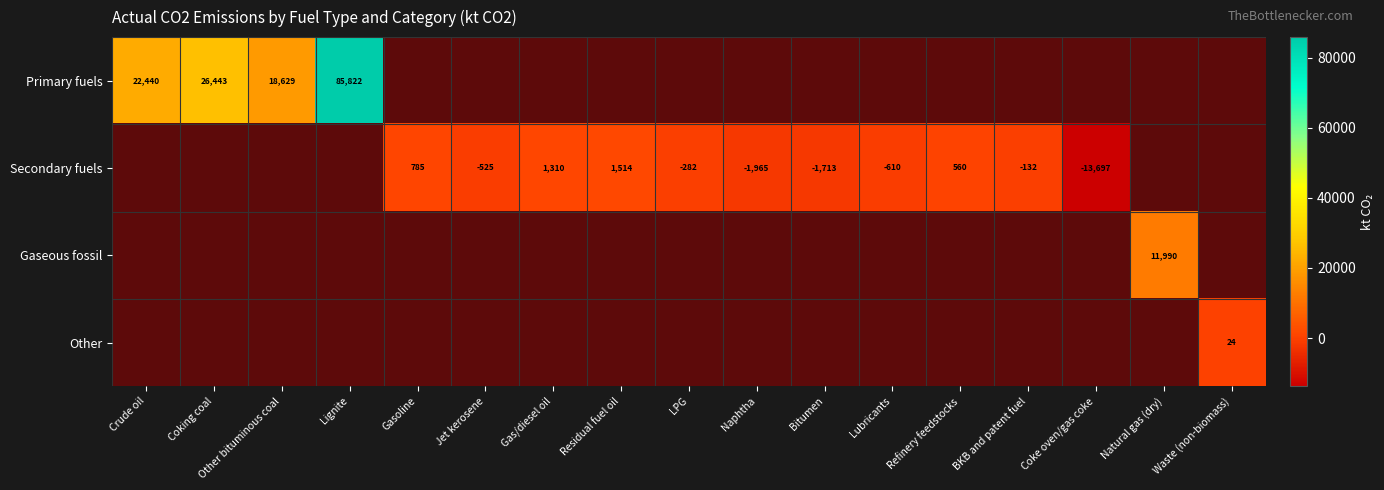

Which series has the widest spread of values?

Primary fuels